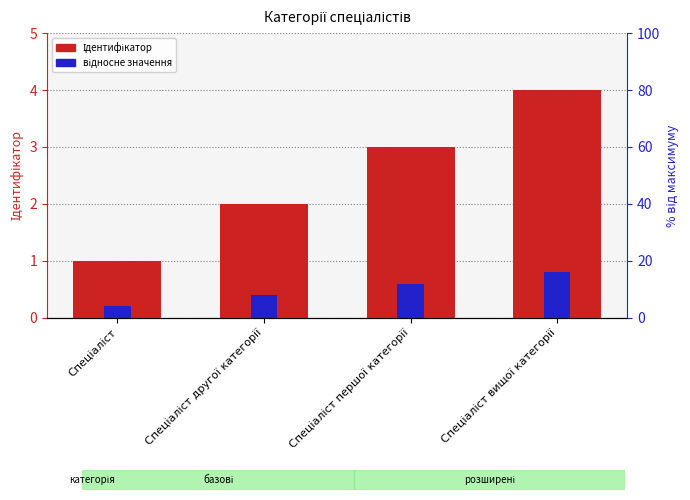

Are the bars horizontal?

No